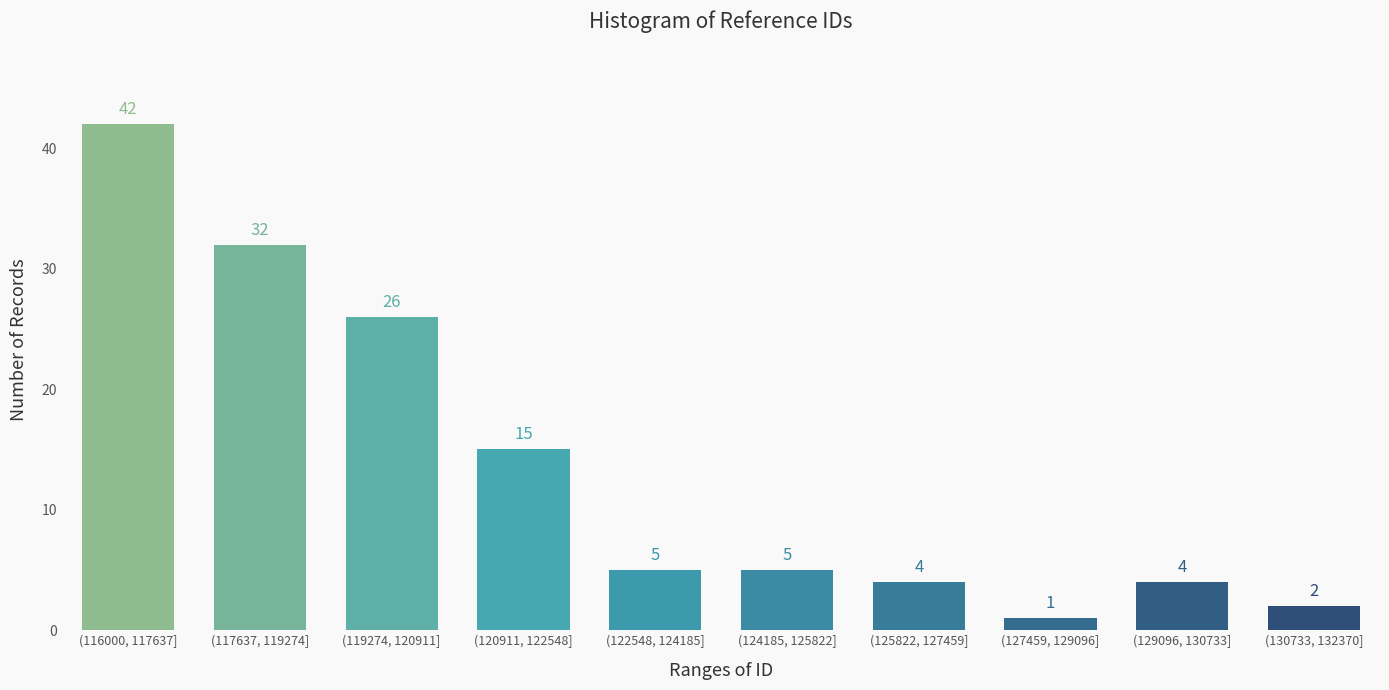

Reading right to left, extract all data points from this chart.

2	4	1	4	5	5	15	26	32	42